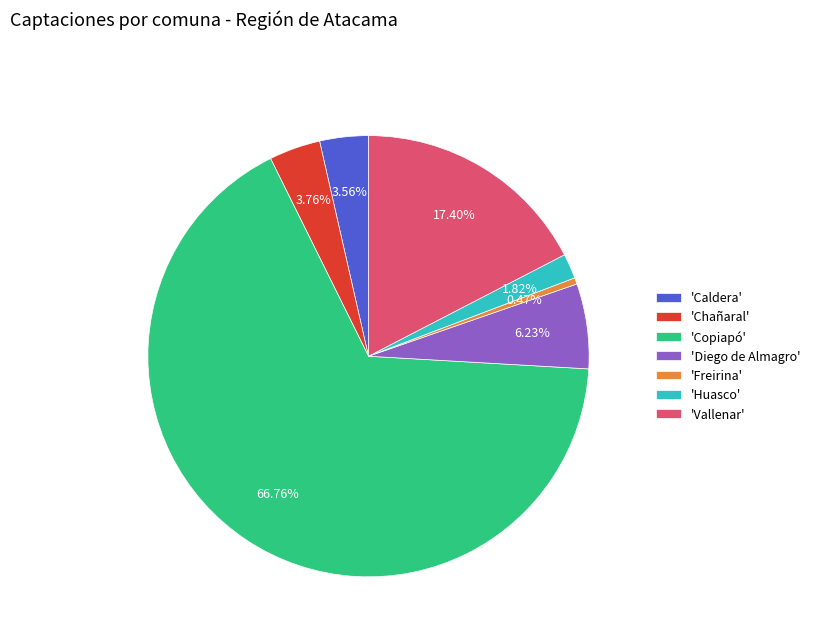

Is 'Chañaral' the majority of the pie?

No